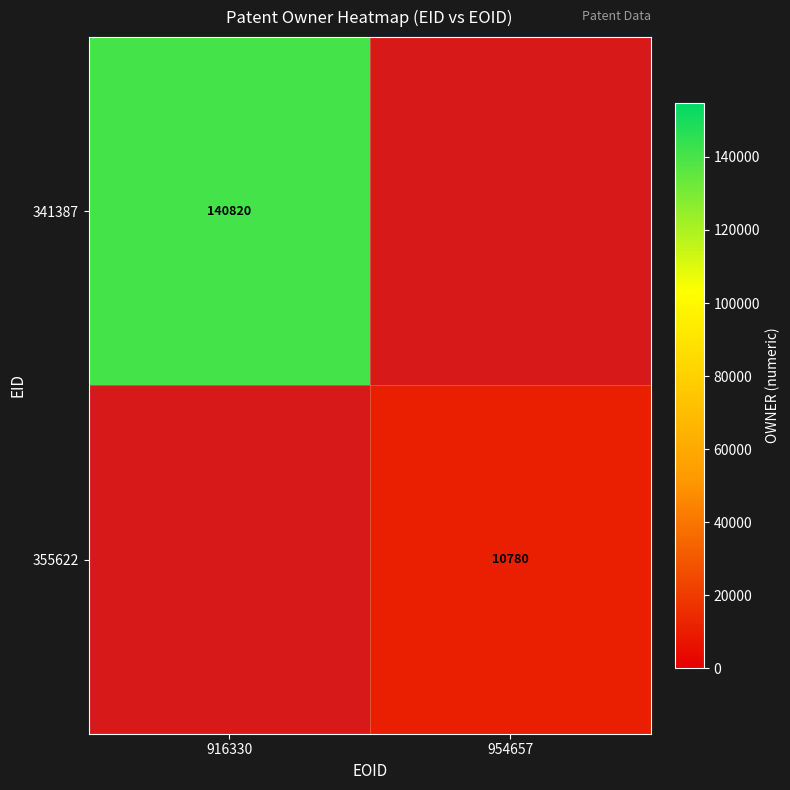

Is it true that 341387 equals 140820 at 916330?

True